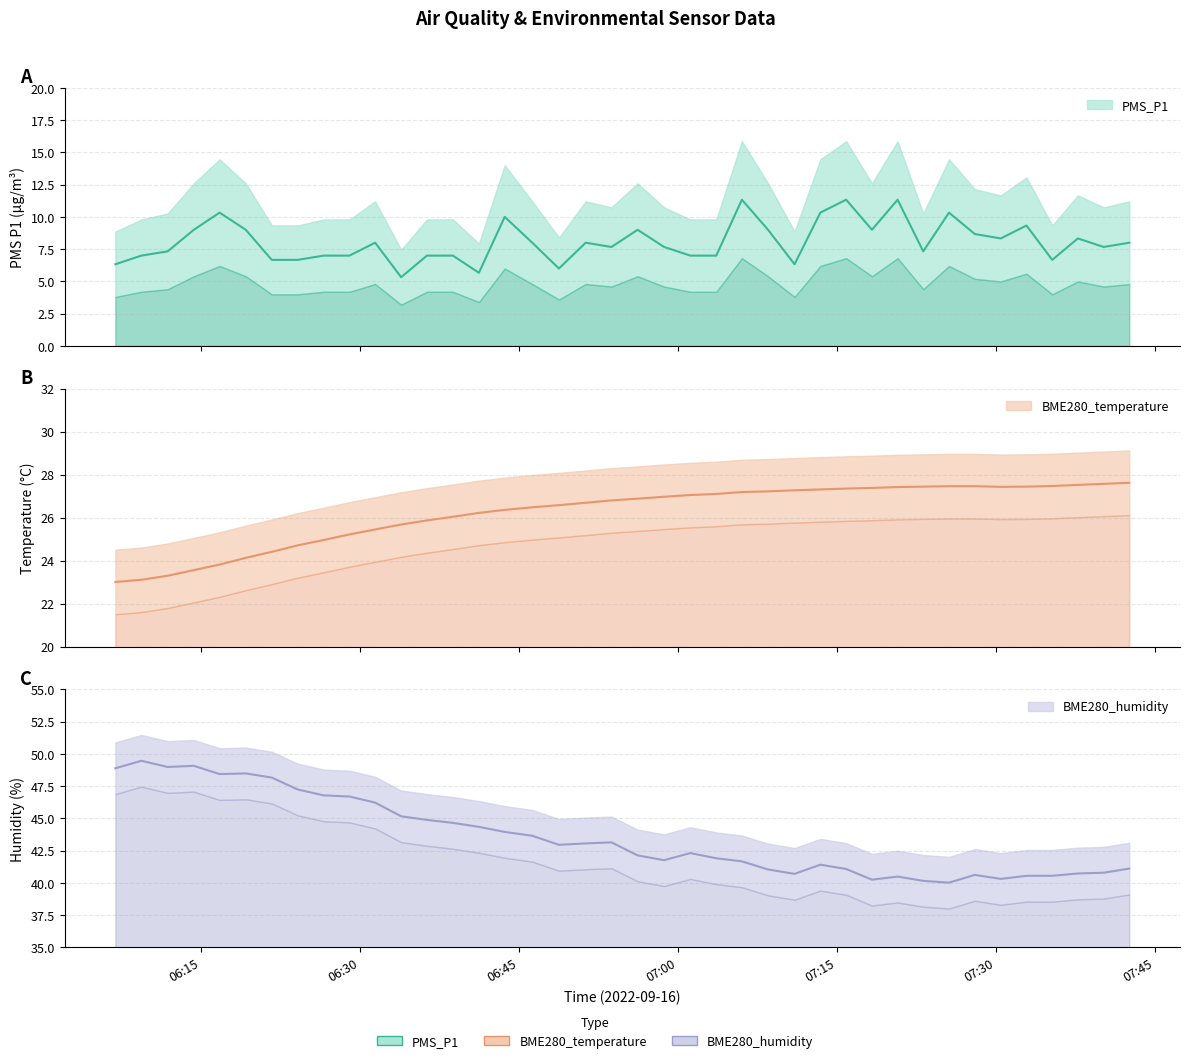

How many values in the BME280_temperature series are below 26?

13